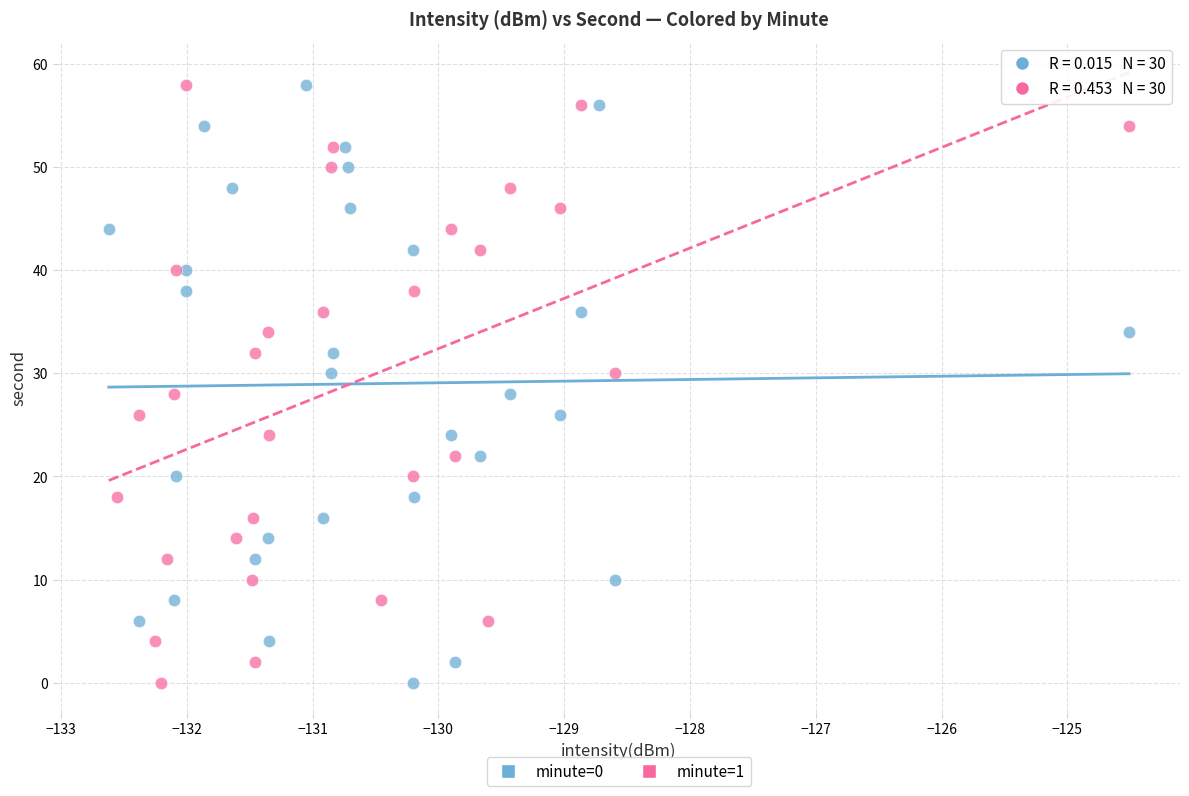

What are all the series names shown in the legend?

minute=0, minute=1